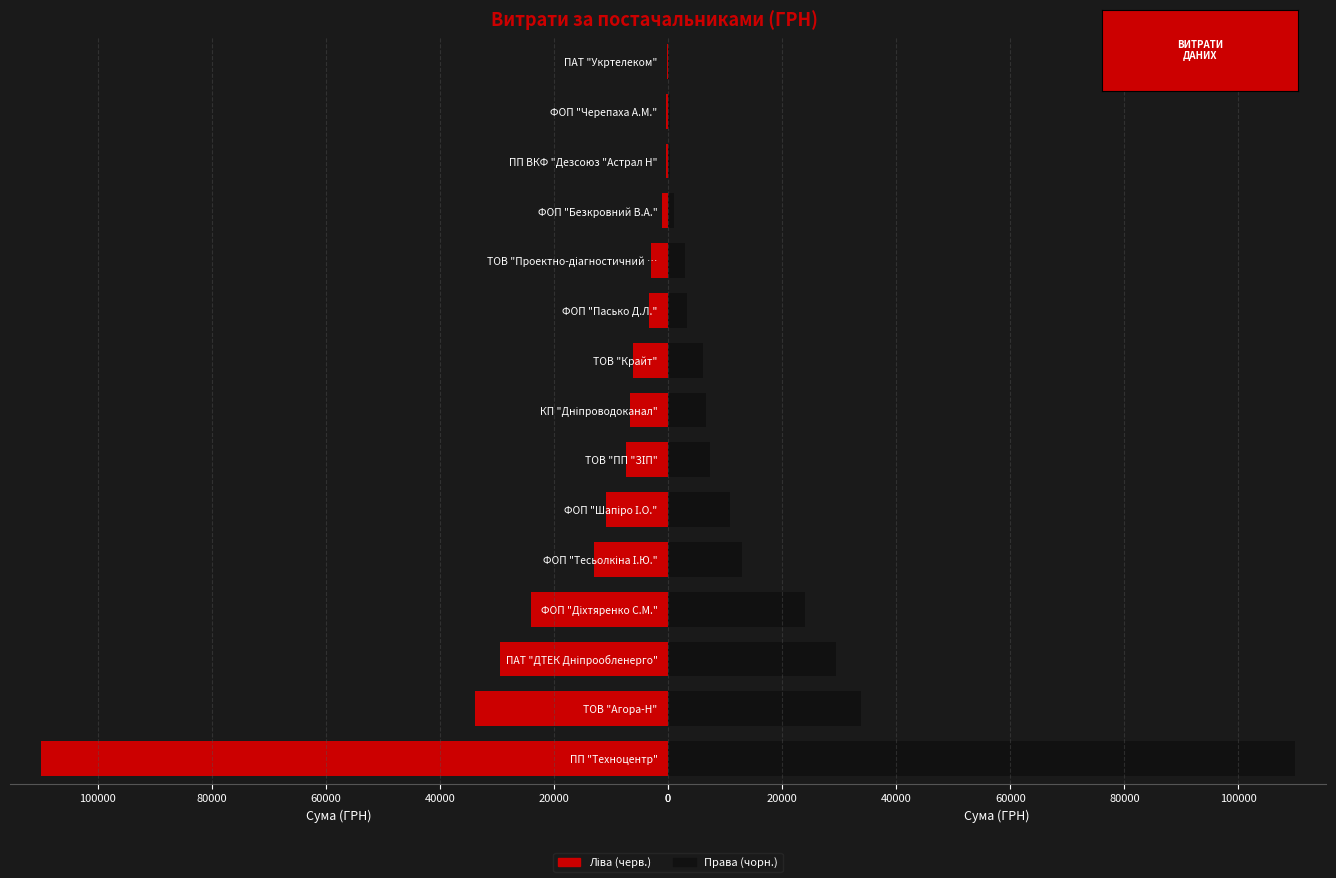

How many values in the Сума ліво series are below 6647?

7